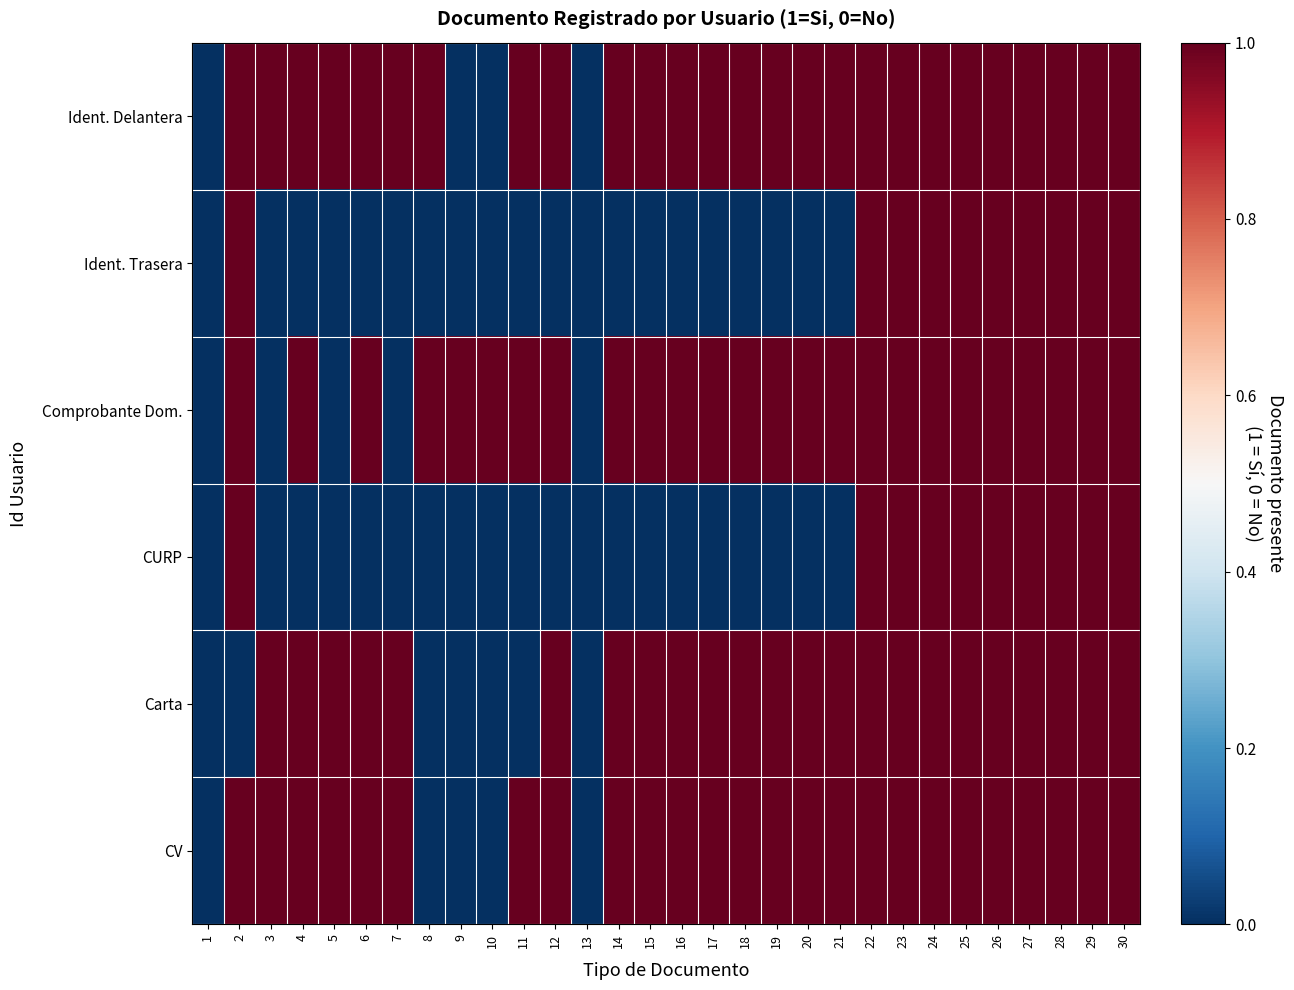

Which series has the largest total across all categories?

Ident. Delantera